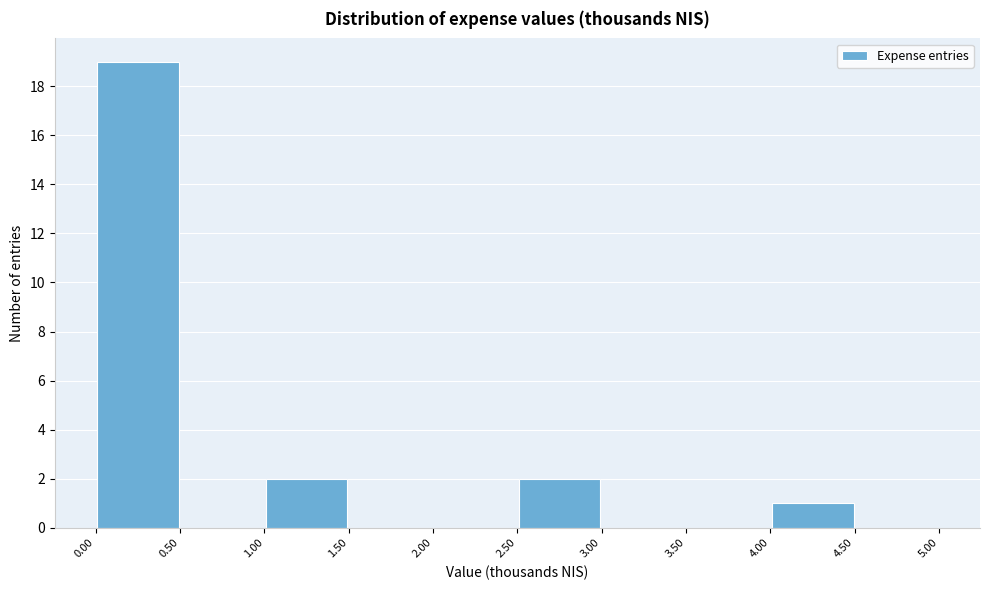

What is the height of the bar covering 0.00 to 0.50 on the x-axis? The values are not printed on the chart, so give them approximately, as read against the axis.

19